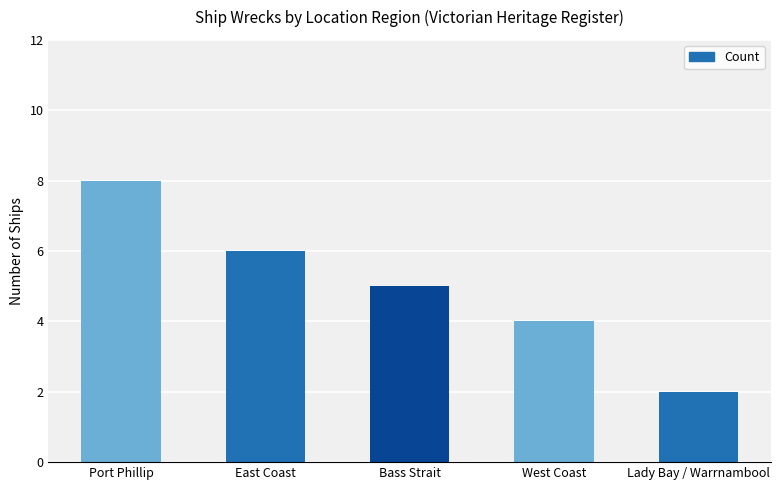

Between Bass Strait and Lady Bay / Warrnambool, which is larger?

Bass Strait